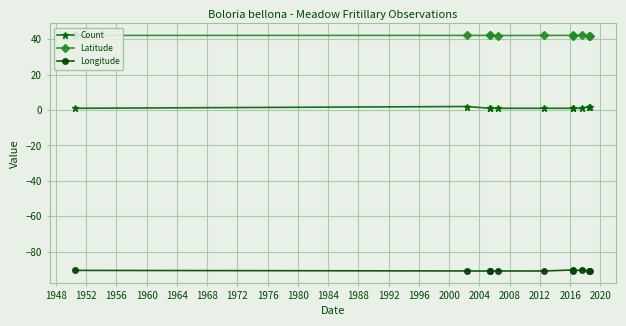

Does the chart display data point markers on the line(s)?

Yes